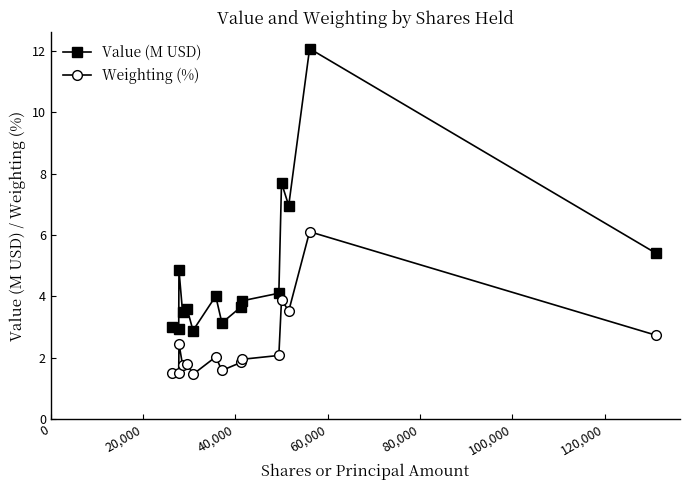

Which series has the largest range (max minus min)?

Value (M USD)